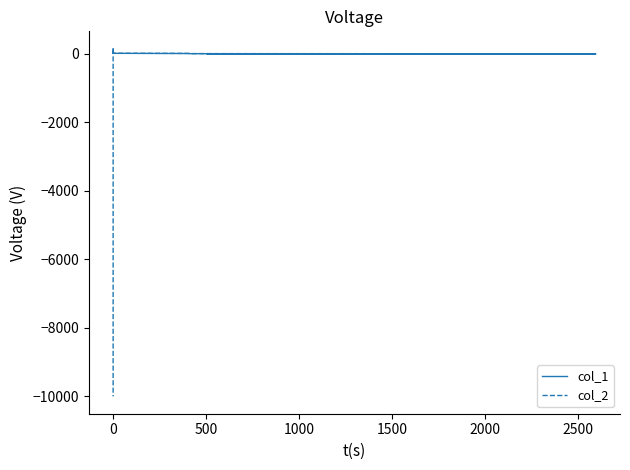

In col_2, how many points are higher than both neighbors (excluding endpoints)?

1